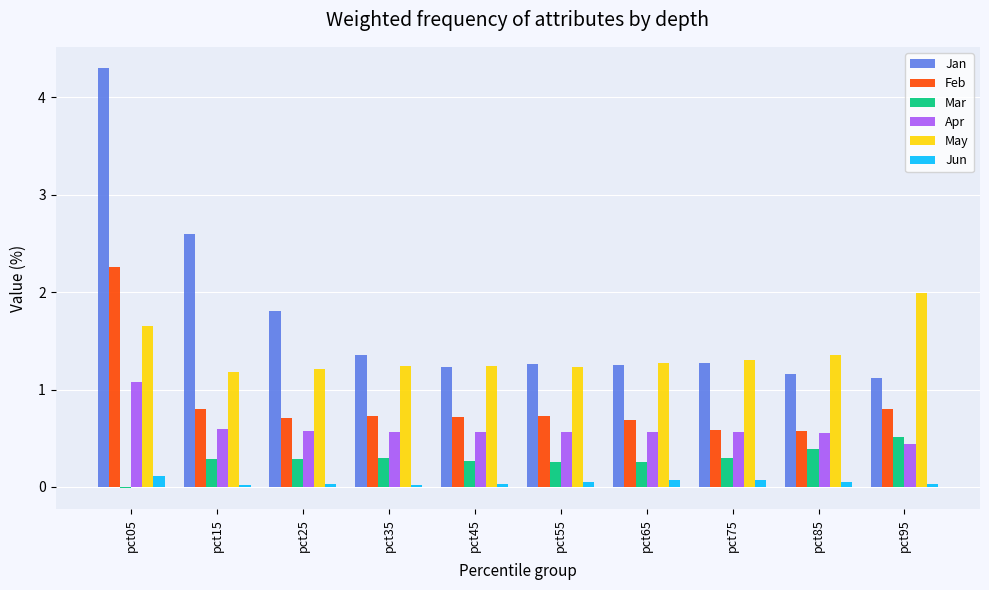

True or false: Mar has a value of 0.4 at pct85.

True